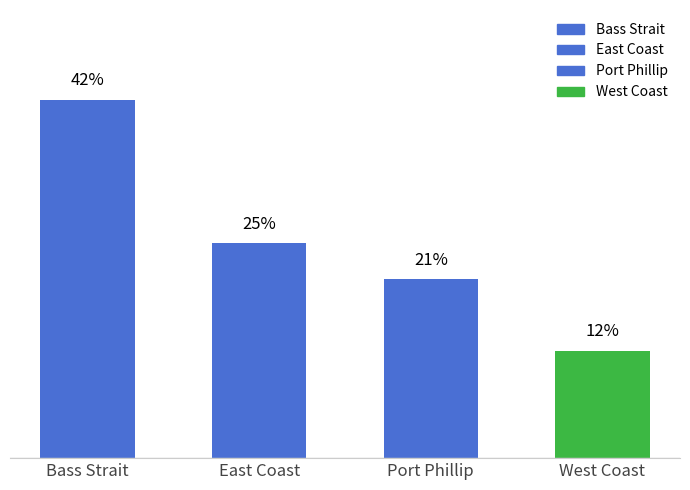

What is the change in value from Bass Strait to Port Phillip?

-20.8